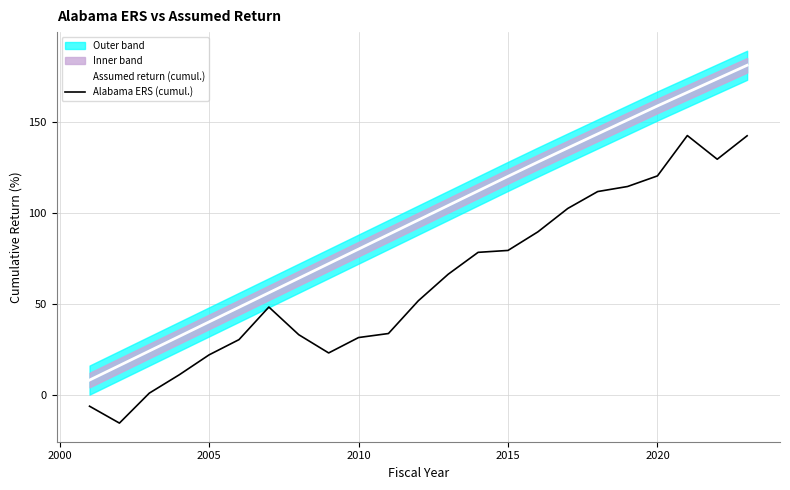

True or false: Alabama ERS (cumul.) and Assumed return (cumul.) cross at least once.

False